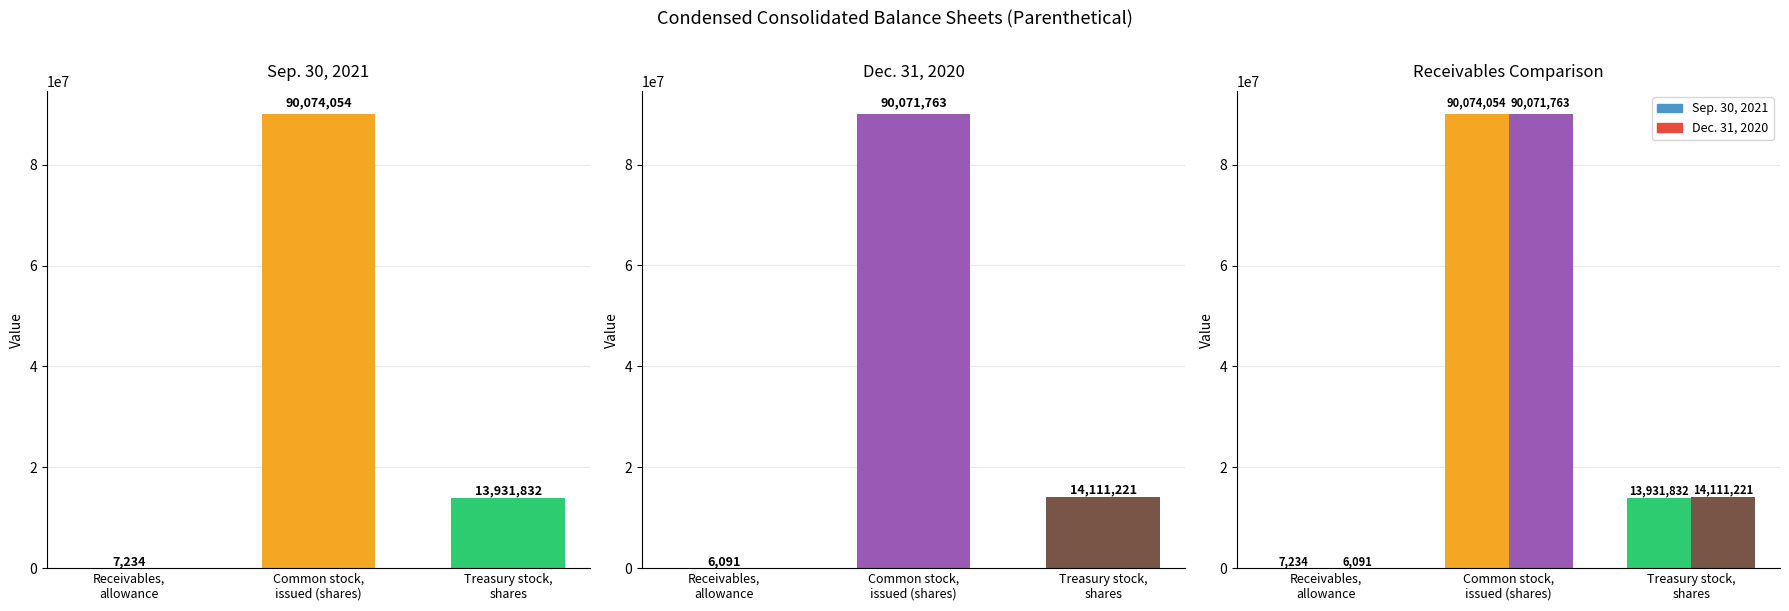

Reading left to right, extract all data points from this chart.

Sep. 30, 2021: Receivables,
allowance=7234	Common stock,
issued (shares)=90074054	Treasury stock,
shares=13931832
Dec. 31, 2020: Receivables,
allowance=6091	Common stock,
issued (shares)=90071763	Treasury stock,
shares=14111221